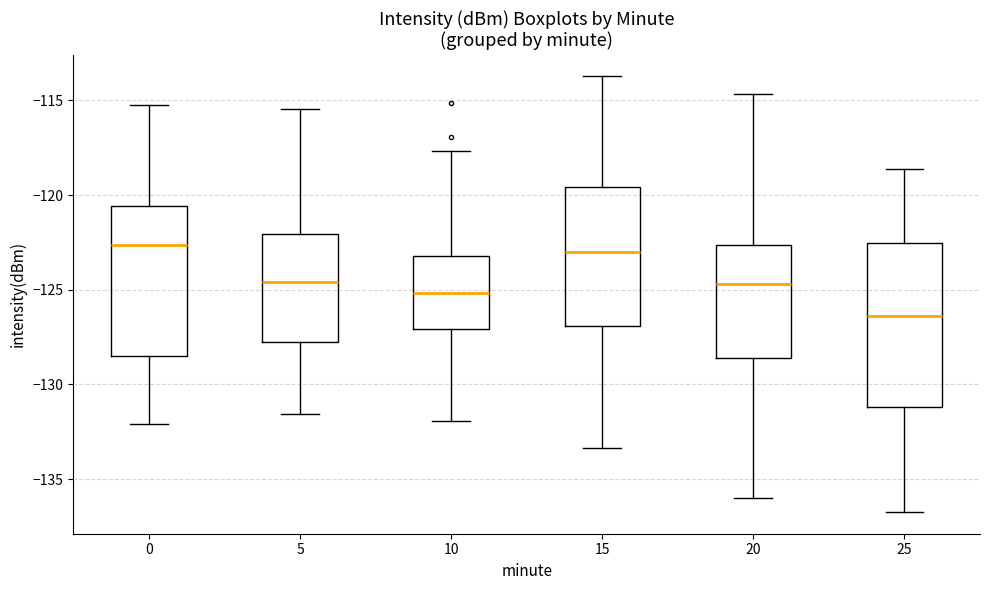

Reading left to right, read every box against the y-axis: the position of its median line, the range the box covers, and the ends of its whiskers. The values are not printed on the chart, so give them approximately, as read against the axis.

0: median -122.5, box -128.5 to -120.5, whiskers -132.0 to -115.0
5: median -124.5, box -128.0 to -122.0, whiskers -131.5 to -115.5
10: median -125.0, box -127.0 to -123.0, whiskers -132.0 to -117.5
15: median -123.0, box -127.0 to -119.5, whiskers -133.5 to -113.5
20: median -124.5, box -128.5 to -122.5, whiskers -136.0 to -114.5
25: median -126.5, box -131.0 to -122.5, whiskers -136.5 to -118.5